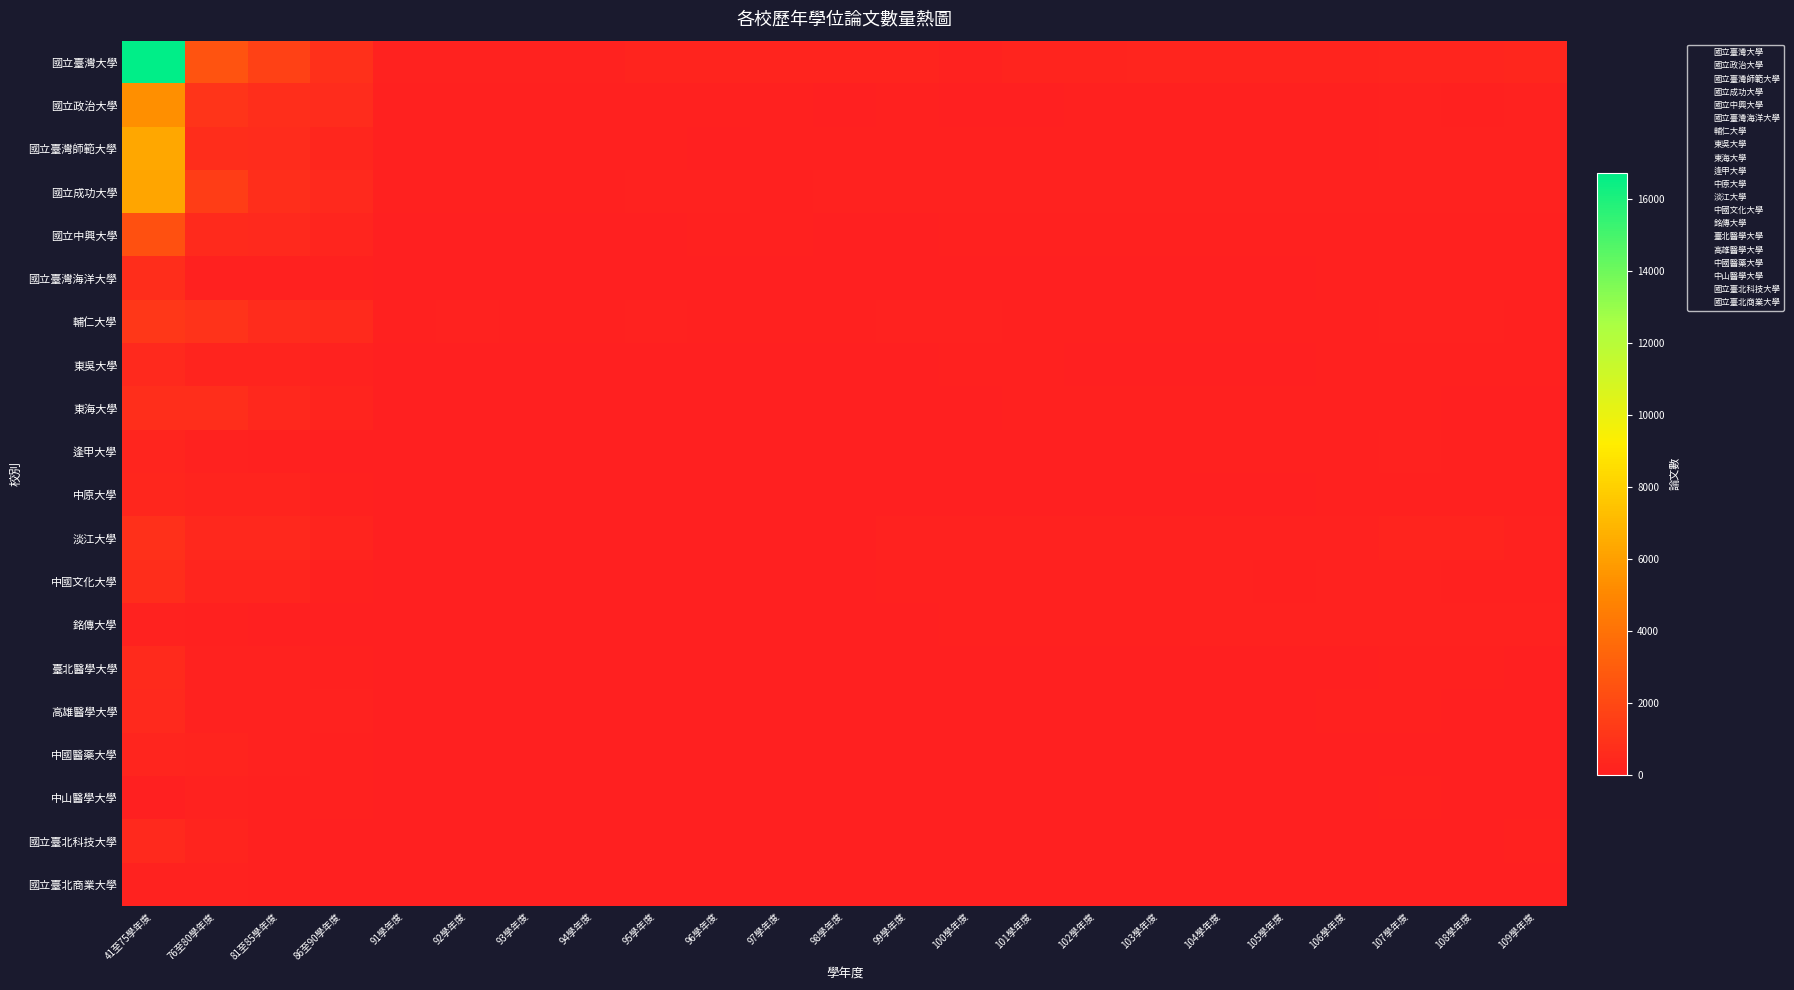

At 95學年度, list the series in order from largest to smallest.

國立臺灣大學, 國立成功大學, 輔仁大學, 國立政治大學, 國立臺灣師範大學, 國立中興大學, 淡江大學, 高雄醫學大學, 臺北醫學大學, 國立臺灣海洋大學, 東海大學, 中國醫藥大學, 東吳大學, 中山醫學大學, 中國文化大學, 中原大學, 銘傳大學, 國立臺北商業大學, 逢甲大學, 國立臺北科技大學